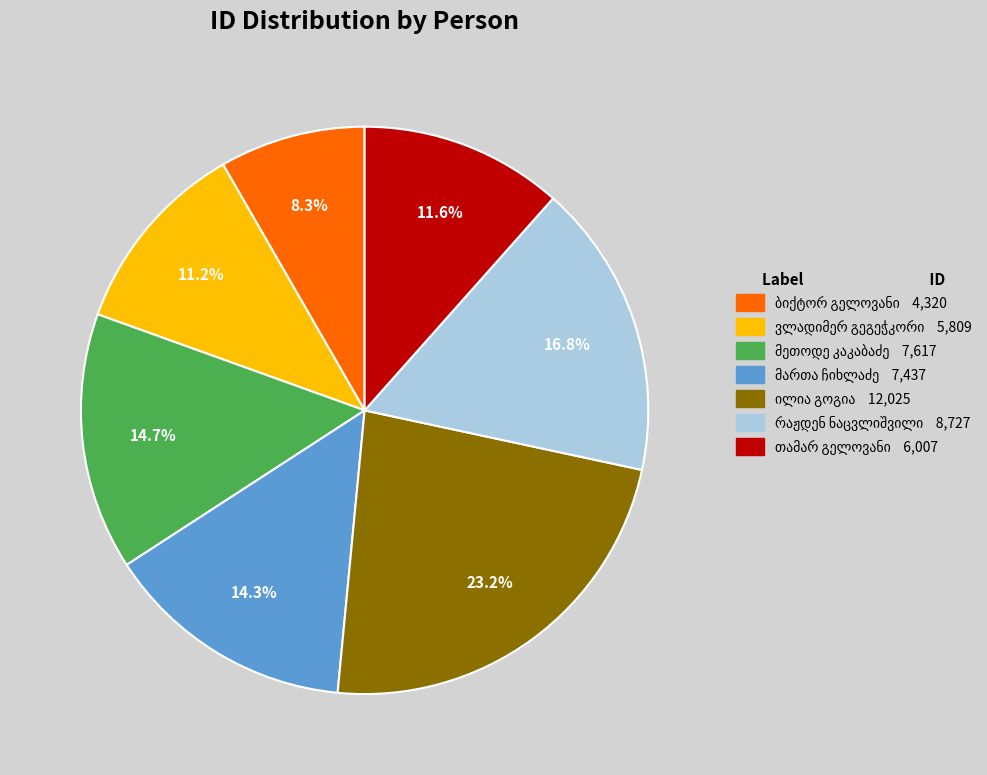

Is there any slice that represents more than half of the pie?

No